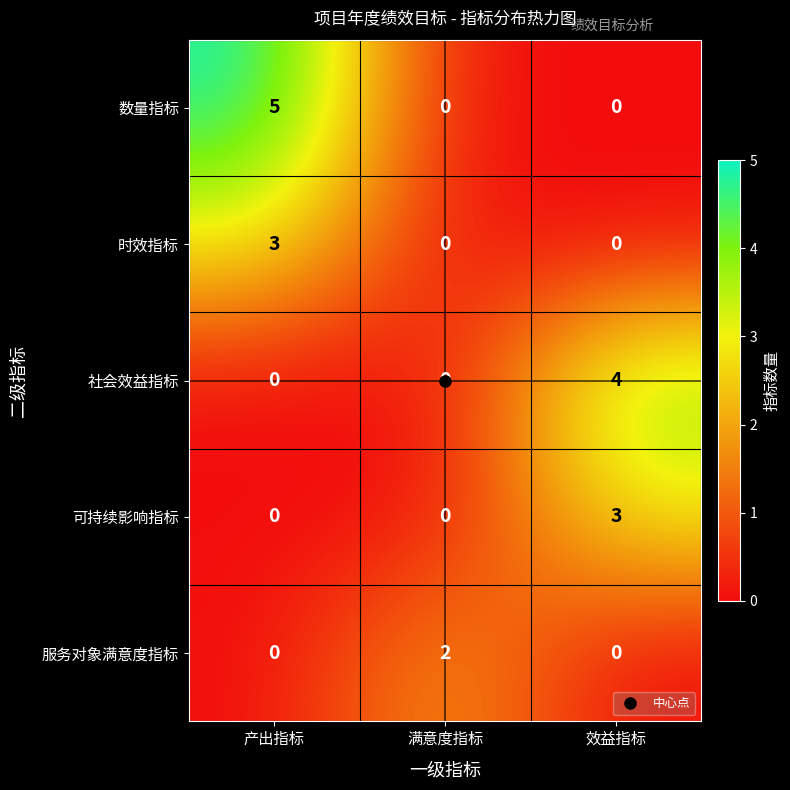

The value of 社会效益指标 at 满意度指标 is -2. True or false?

False